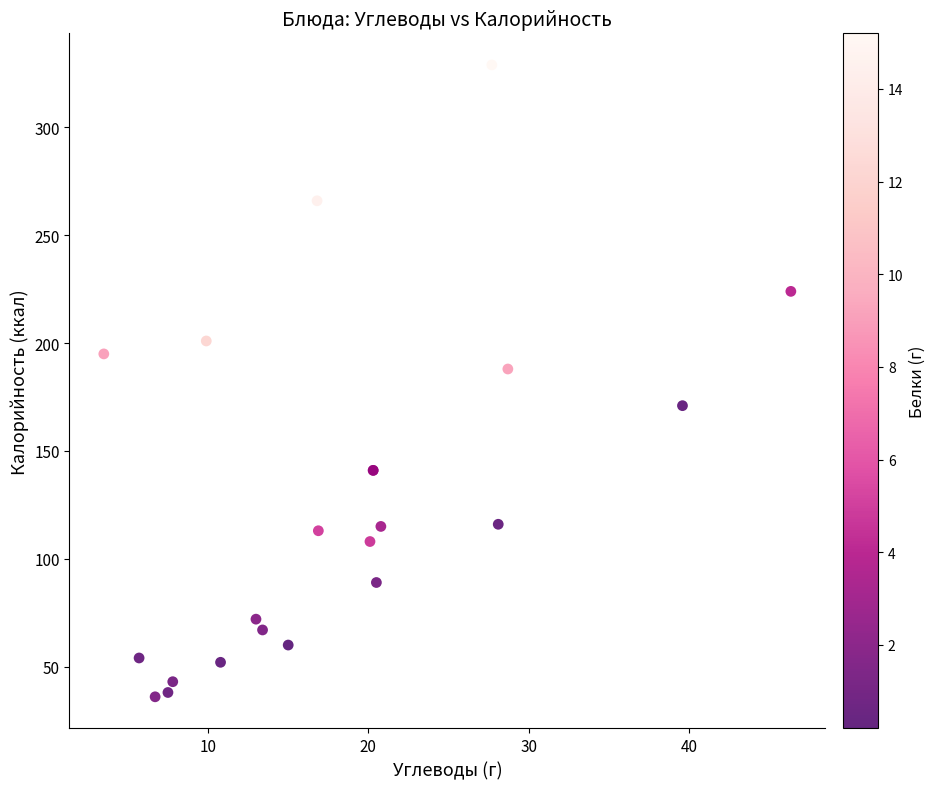

What Y value in the scatter plot is closest to 182?

188